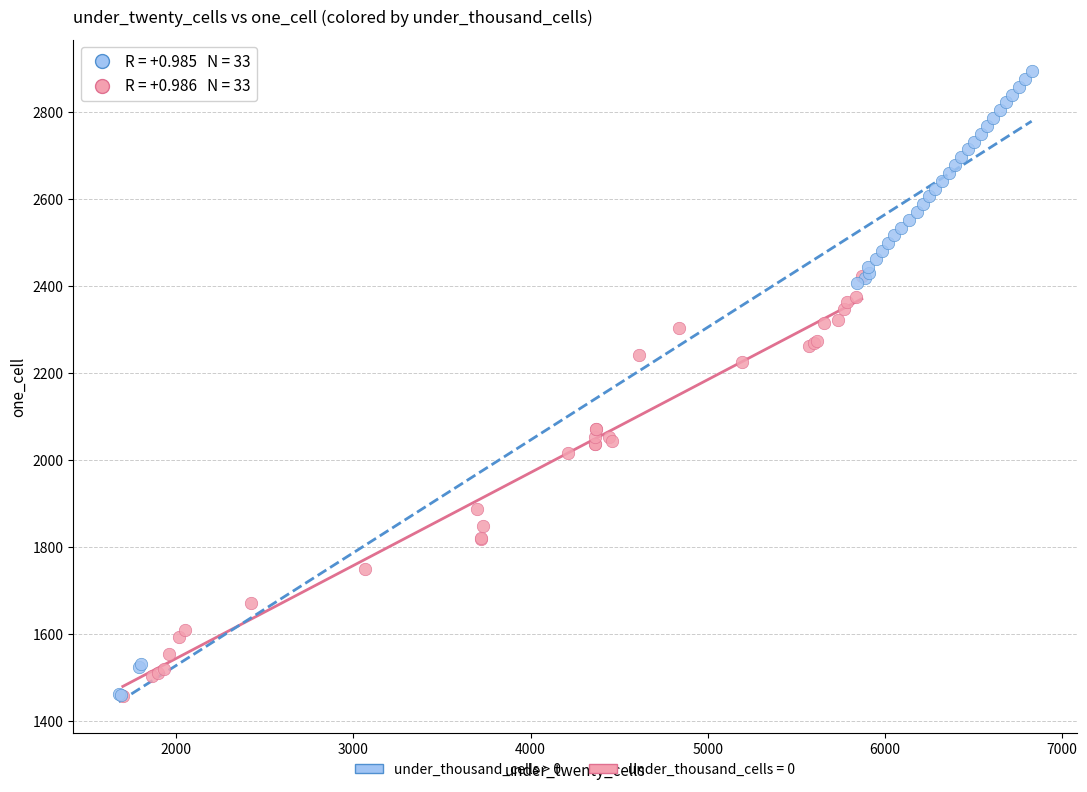

Which series contains the highest Y value?

under_thousand_cells > 0